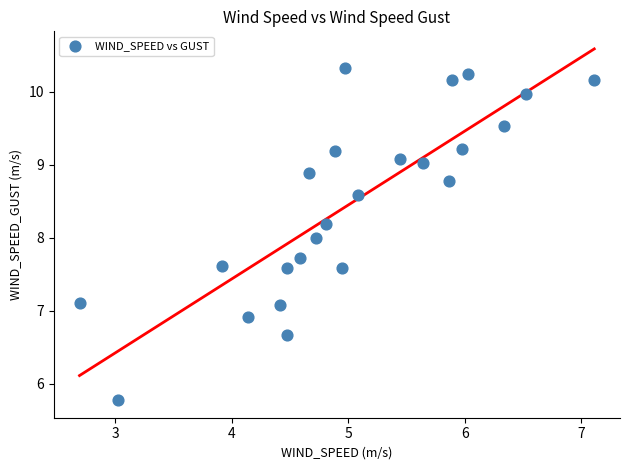

What is the range of X values (max minus min)?

4.4